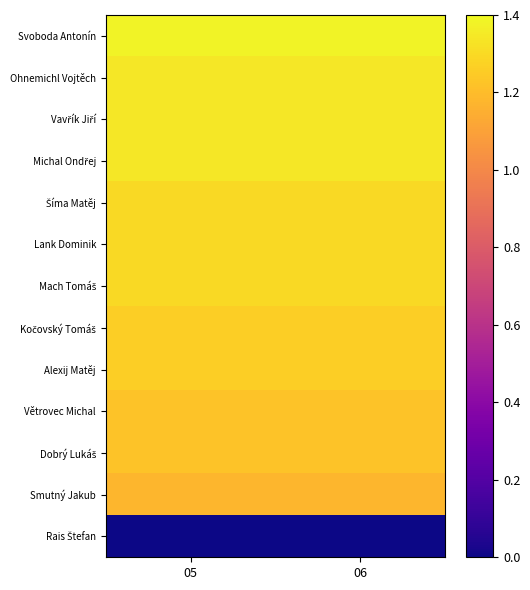

At how many categories does at least one series exceed 0?

2